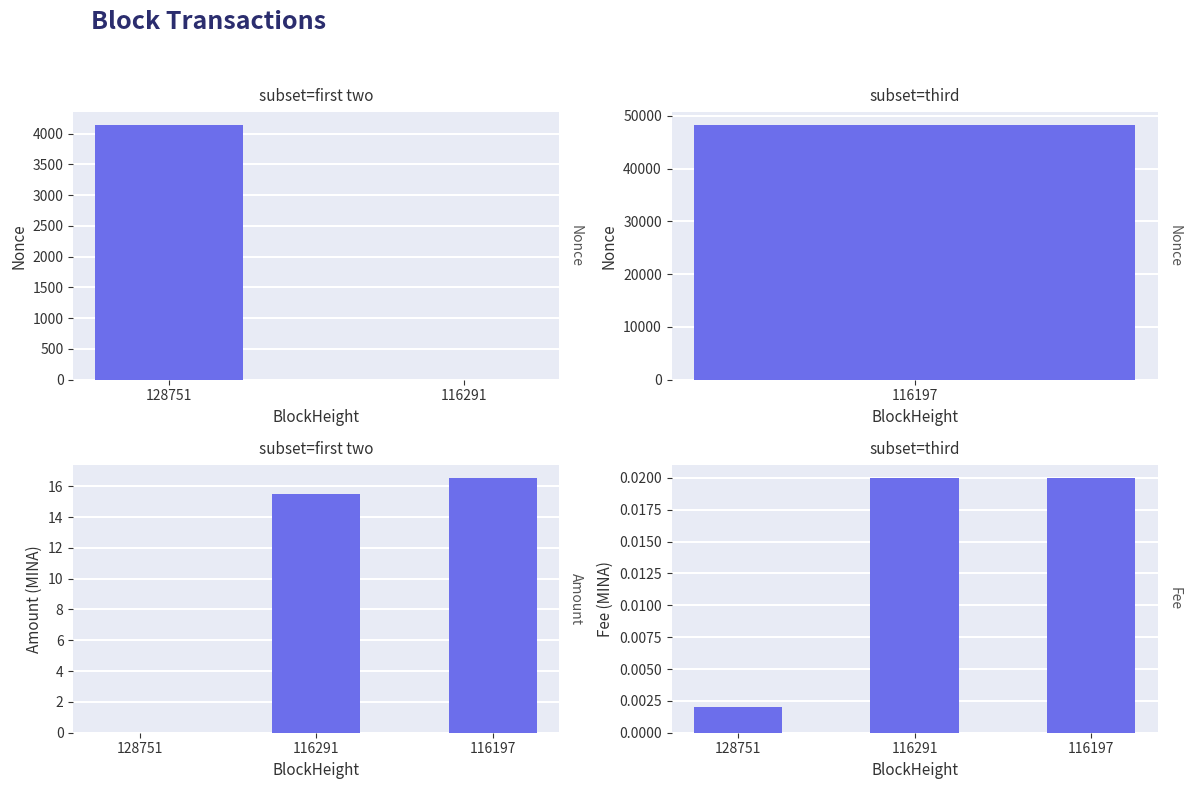

The value of Amount at 116291 is 15.5. True or false?

True